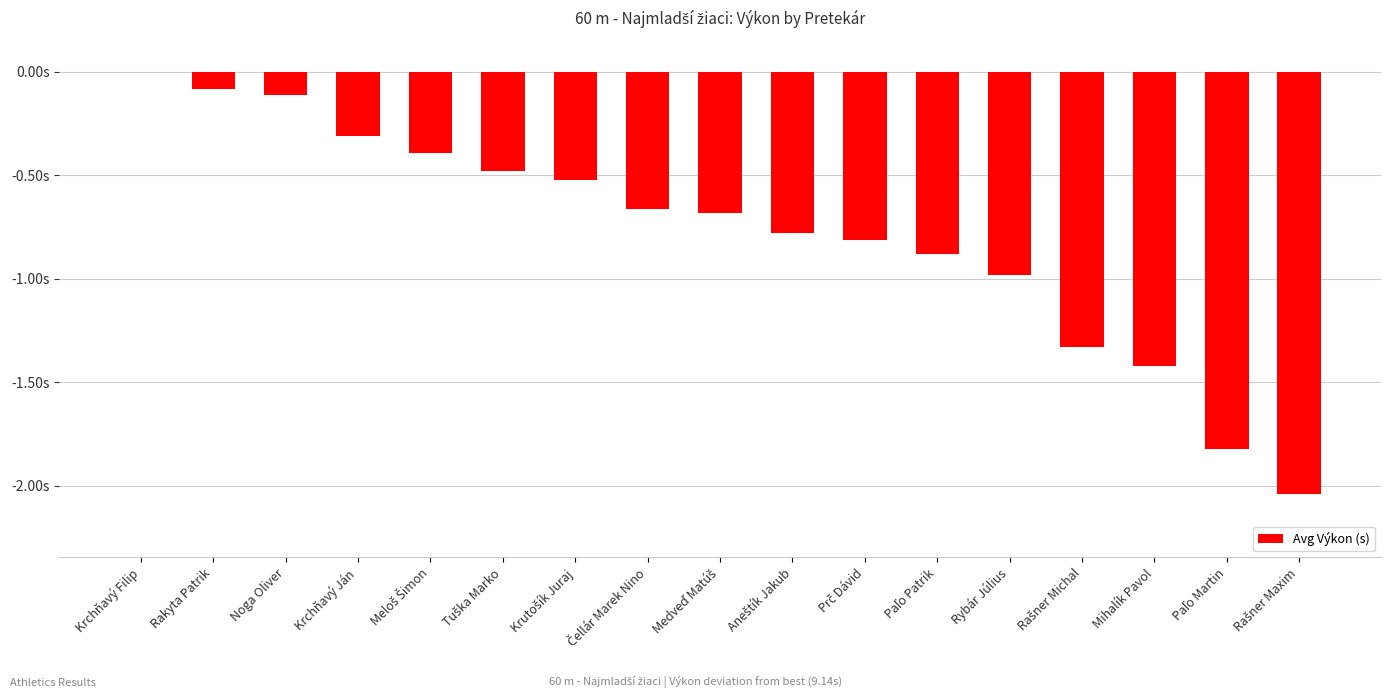

How many categories are shown in the chart?

17